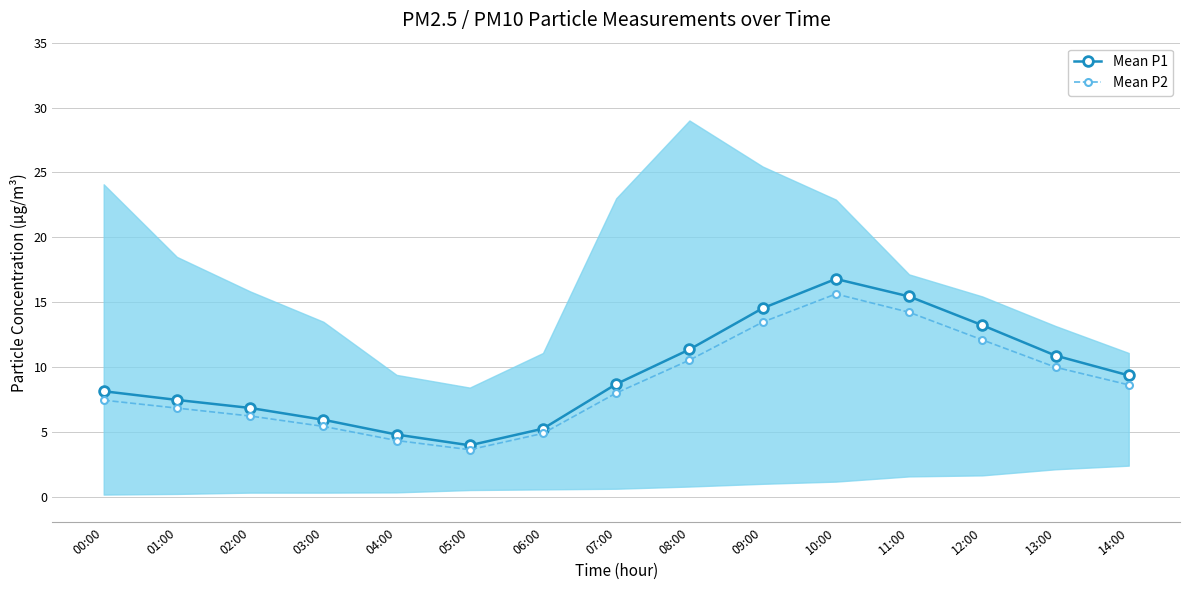

What is the difference between the maximum and minimum values in the Mean P2 series?

12.0